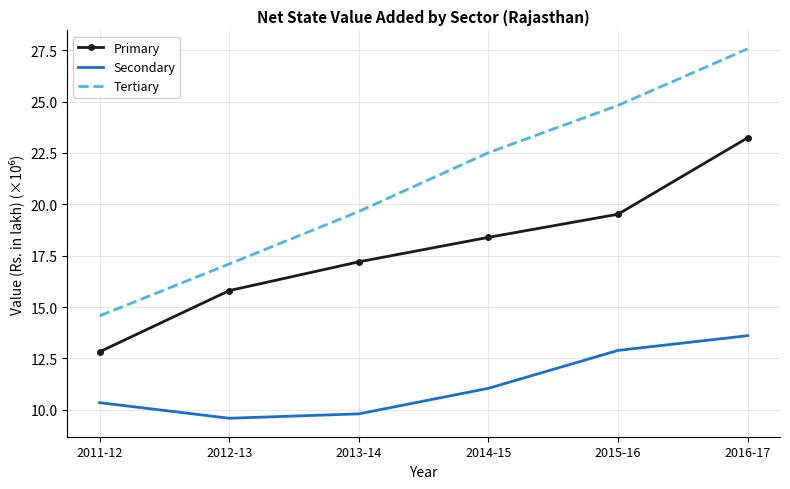

List the series in order of their overall mean, lowest first.

Secondary, Primary, Tertiary